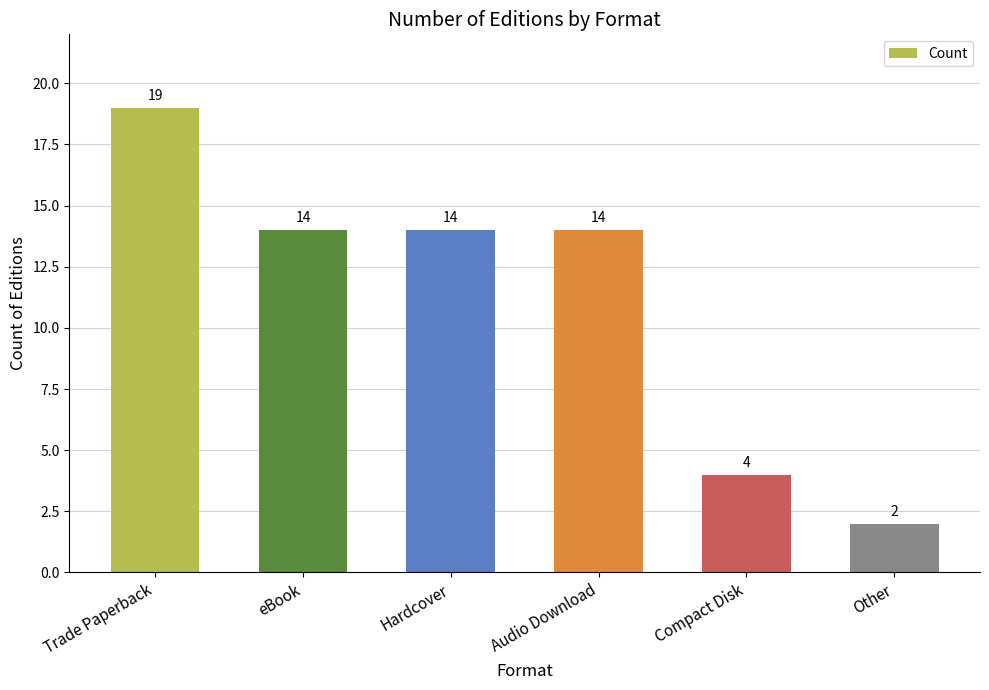

What is the maximum value shown in the chart?

19